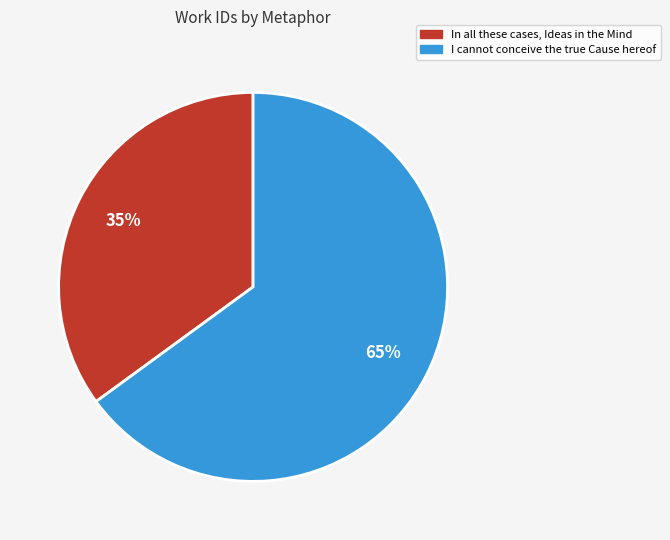

How many segments does this pie chart have?

2